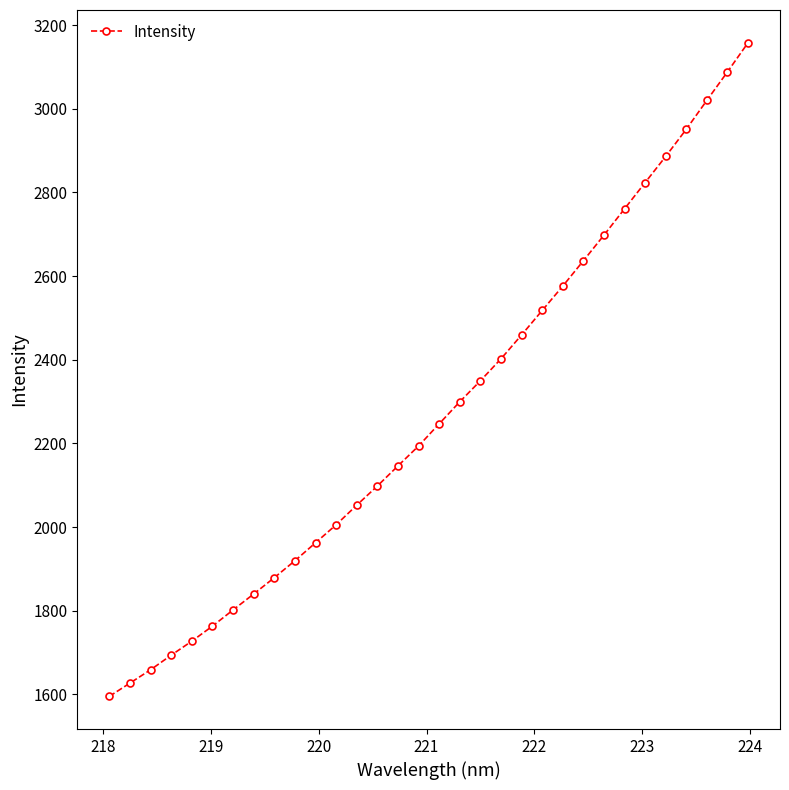

How many series are shown in this chart?

1